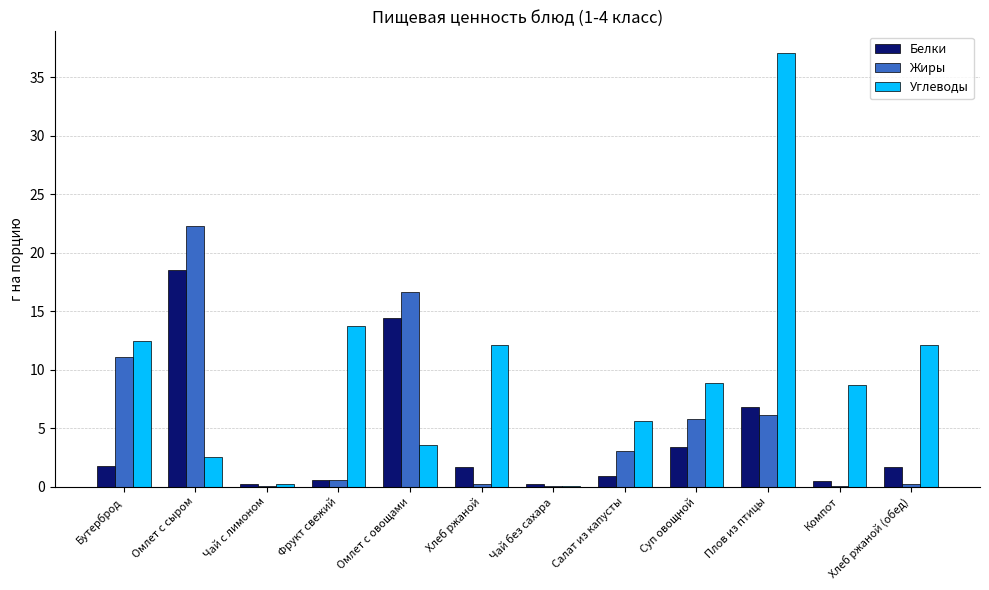

Is it true that Углеводы equals 5.0 at Хлеб ржаной (обед)?

False